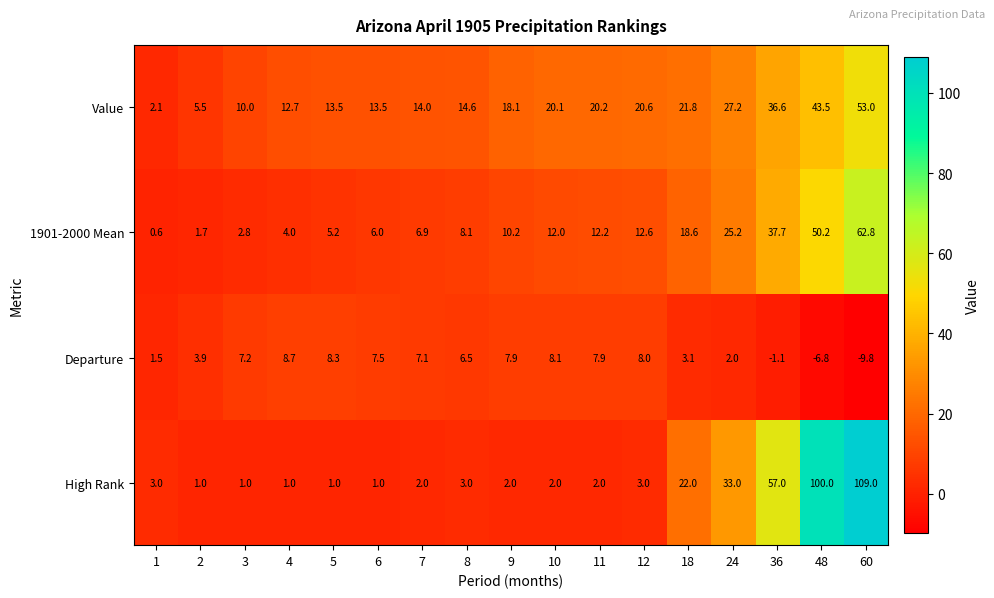

Between 18 and 48, which series saw the biggest shift?

High Rank